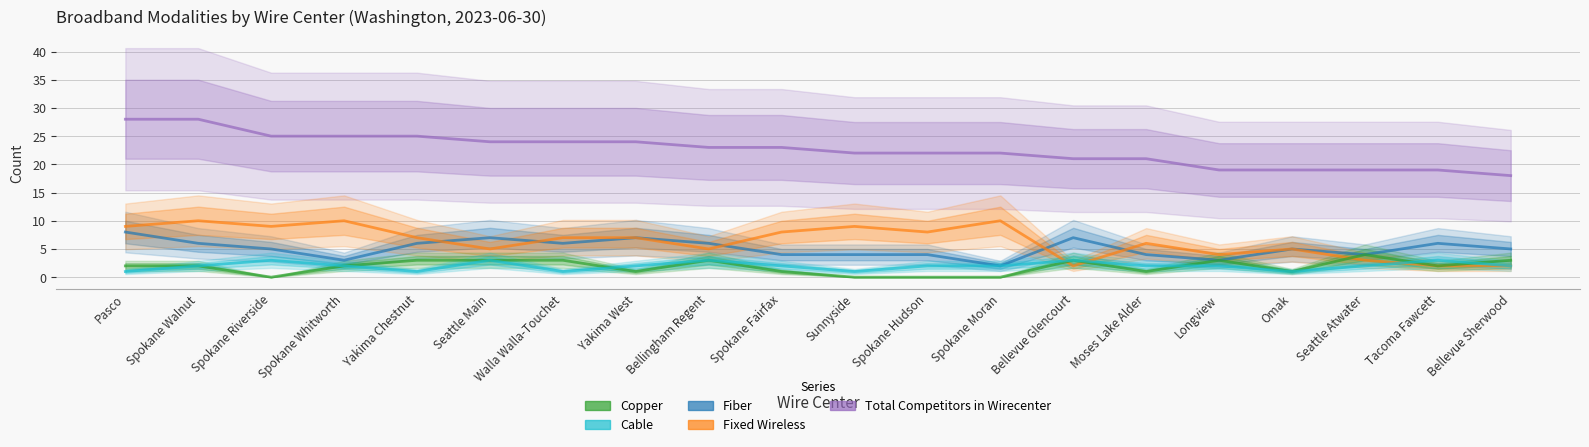

Rank the series at Walla Walla-Touchet from lowest to highest value.

Cable, Copper, Fiber, Fixed Wireless, Total Competitors in Wirecenter